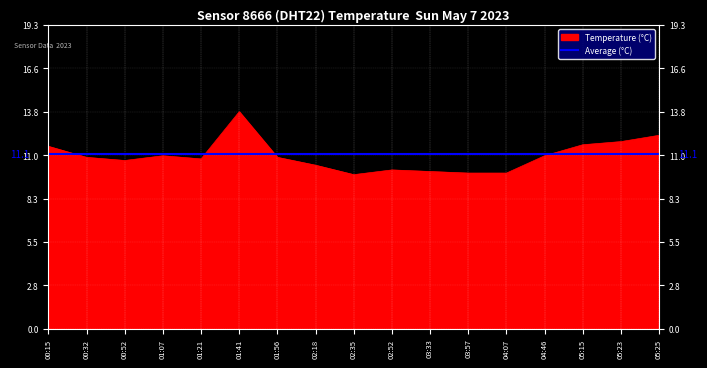

The Average (°C) series shows 11.1 at 04:07. True or false?

True